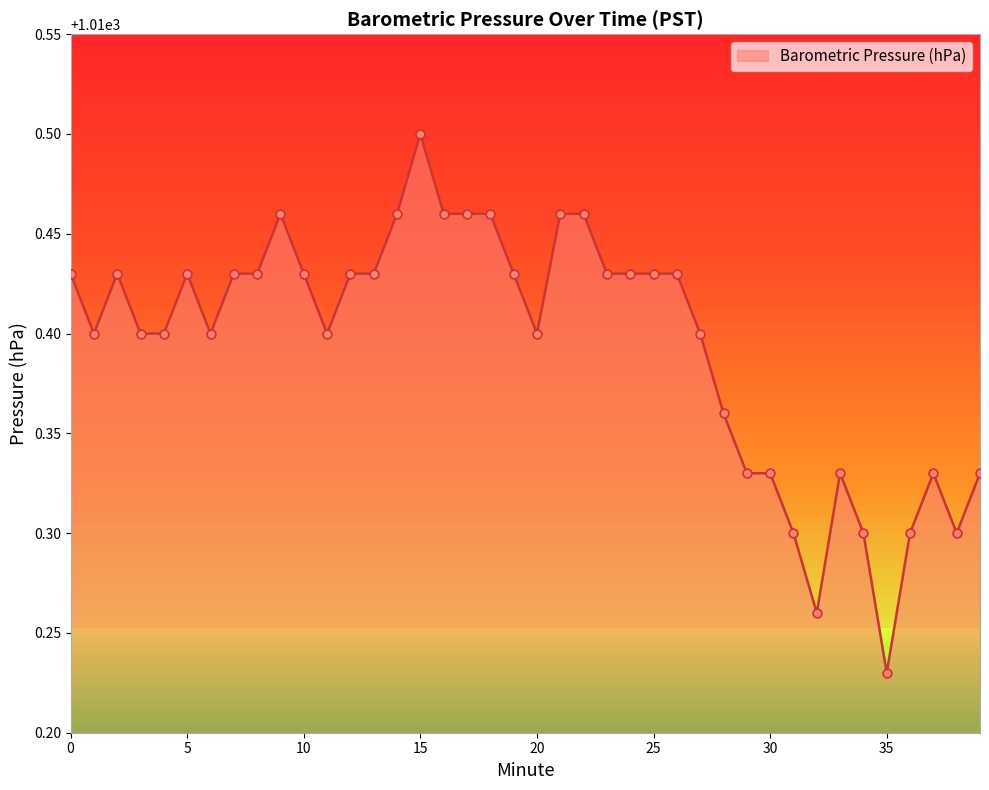

What is the difference between the maximum and minimum values?

0.3